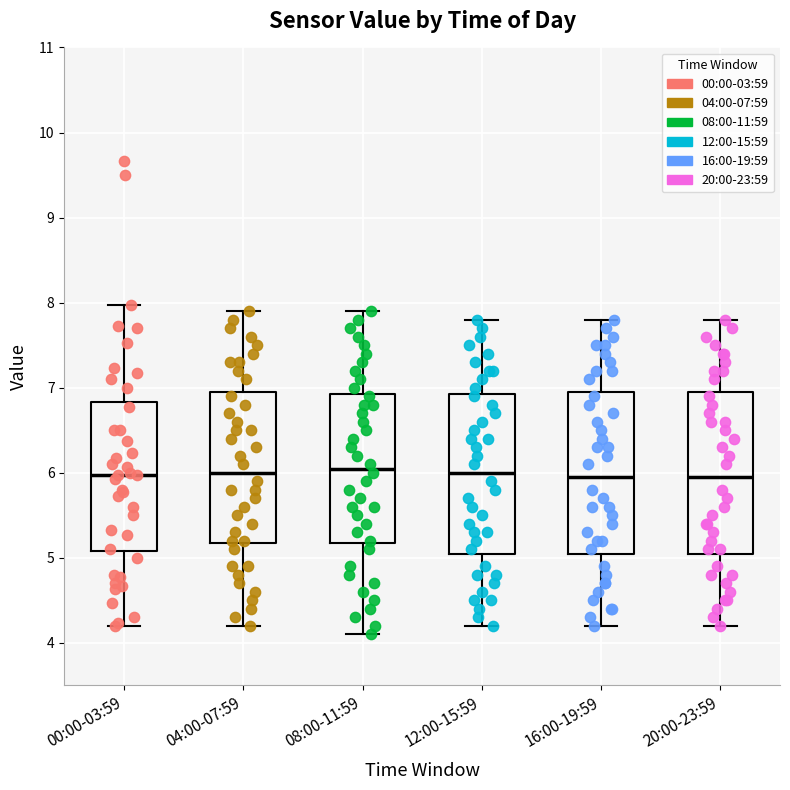

Reading left to right, read every box against the y-axis: the position of its median line, the range the box covers, and the ends of its whiskers. The values are not printed on the chart, so give them approximately, as read against the axis.

00:00-03:59: median 6.0, box 5.1 to 6.8, whiskers 4.2 to 8.0
04:00-07:59: median 6.0, box 5.2 to 7.0, whiskers 4.2 to 7.9
08:00-11:59: median 6.1, box 5.2 to 6.9, whiskers 4.1 to 7.9
12:00-15:59: median 6.0, box 5.1 to 6.9, whiskers 4.2 to 7.8
16:00-19:59: median 6.0, box 5.1 to 7.0, whiskers 4.2 to 7.8
20:00-23:59: median 6.0, box 5.1 to 7.0, whiskers 4.2 to 7.8